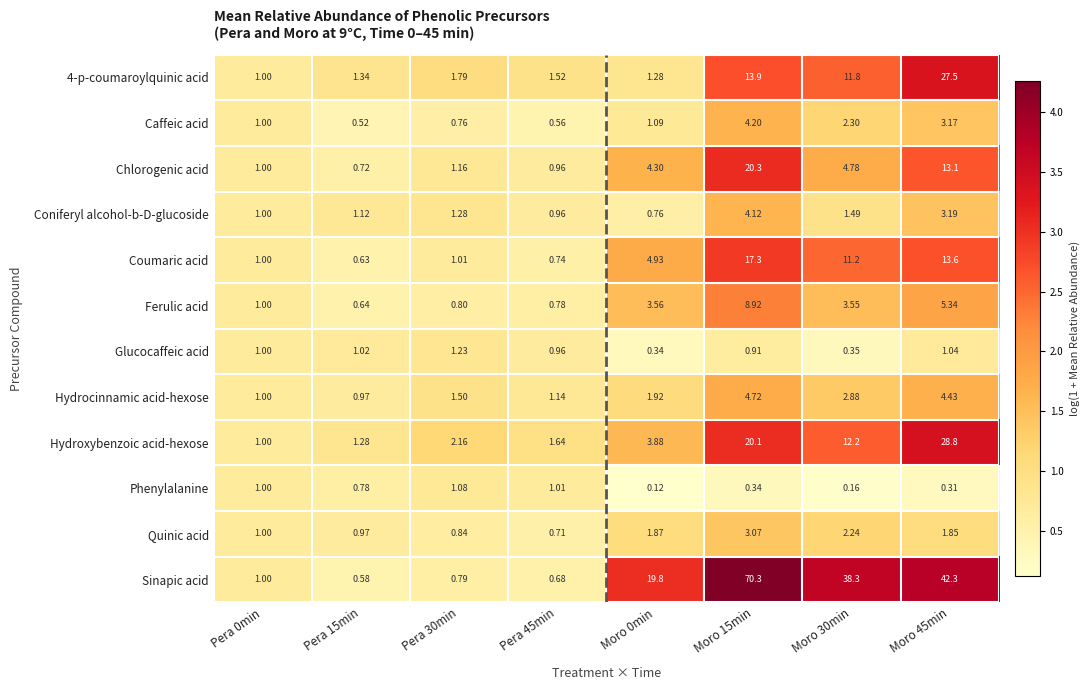

Count the number of data series in this chart.

12